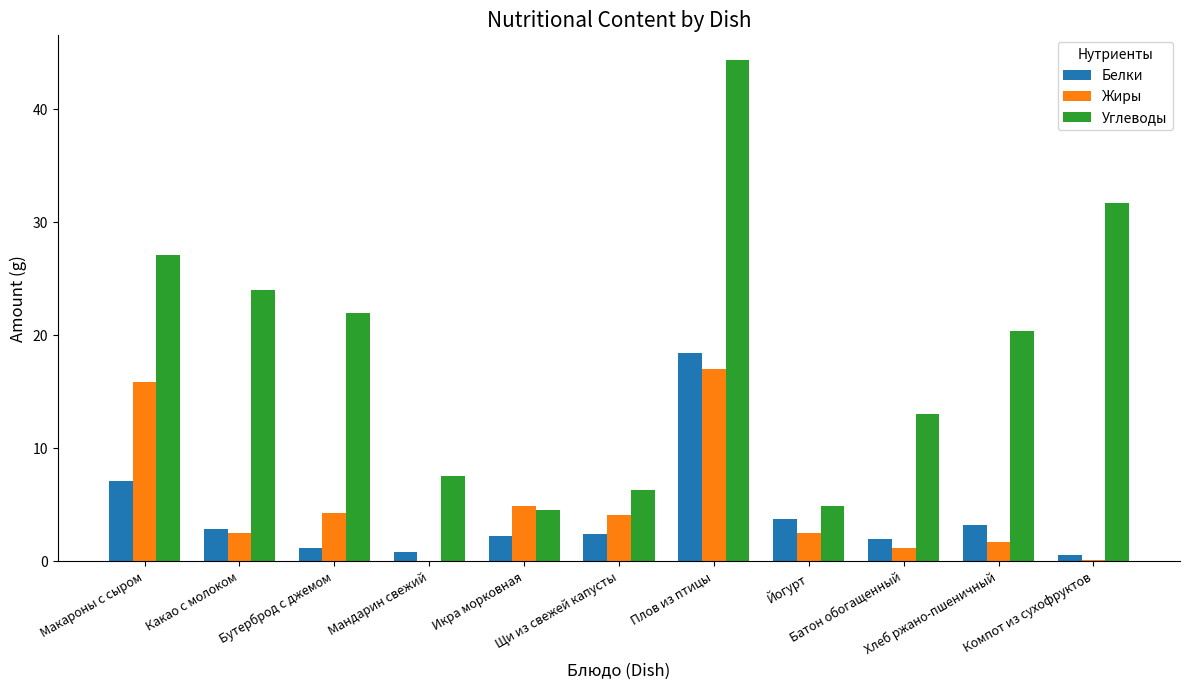

At which label does Жиры reach its peak?

Плов из птицы